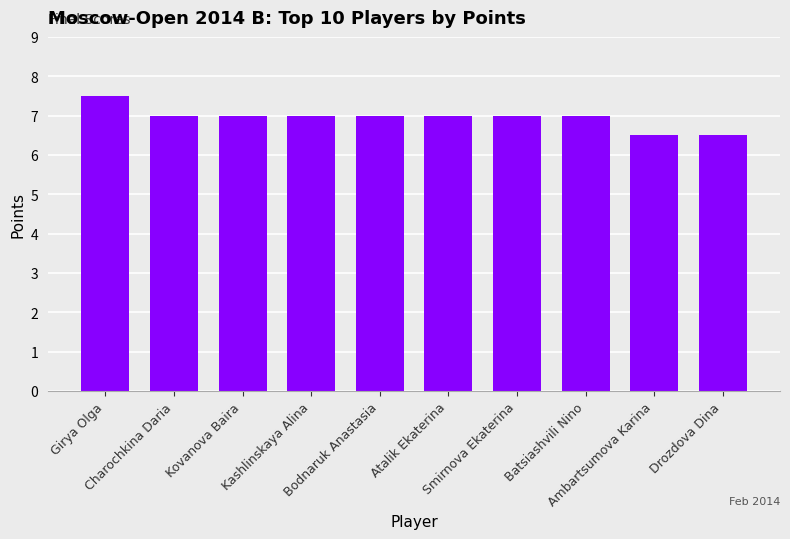

What is the ratio of the value at Kovanova Baira to the value at Batsiashvili Nino?

1.0